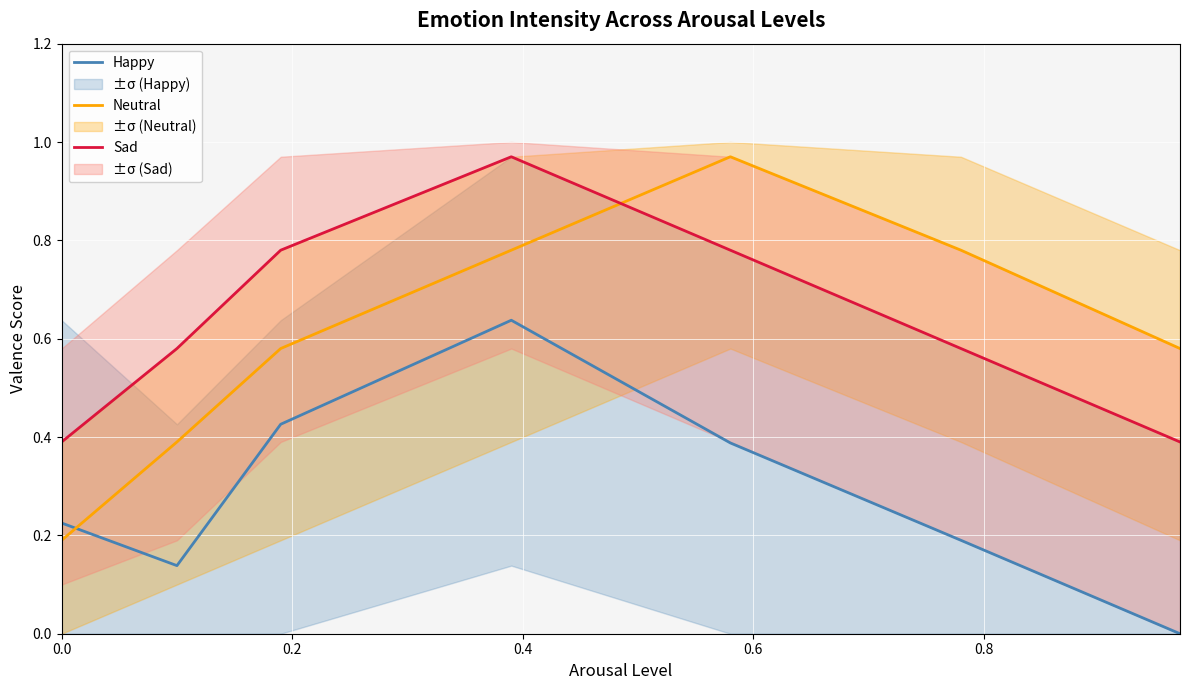

Which series ends up on top after the final intersection of Neutral and Happy?

Neutral